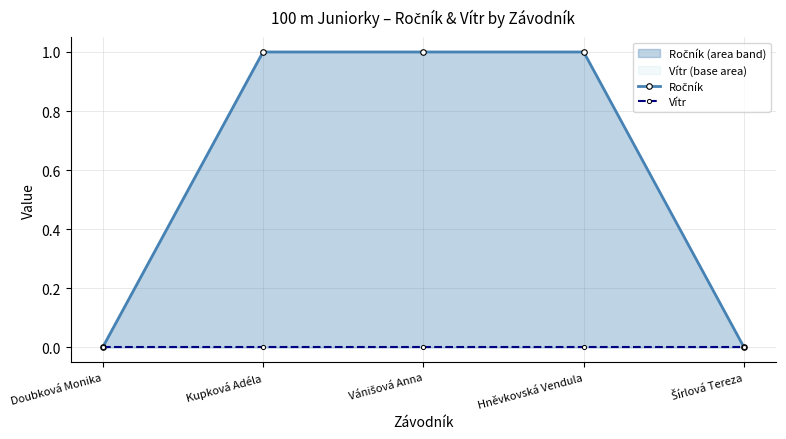

The Ročník series shows 1 at Kupková Adéla. True or false?

False